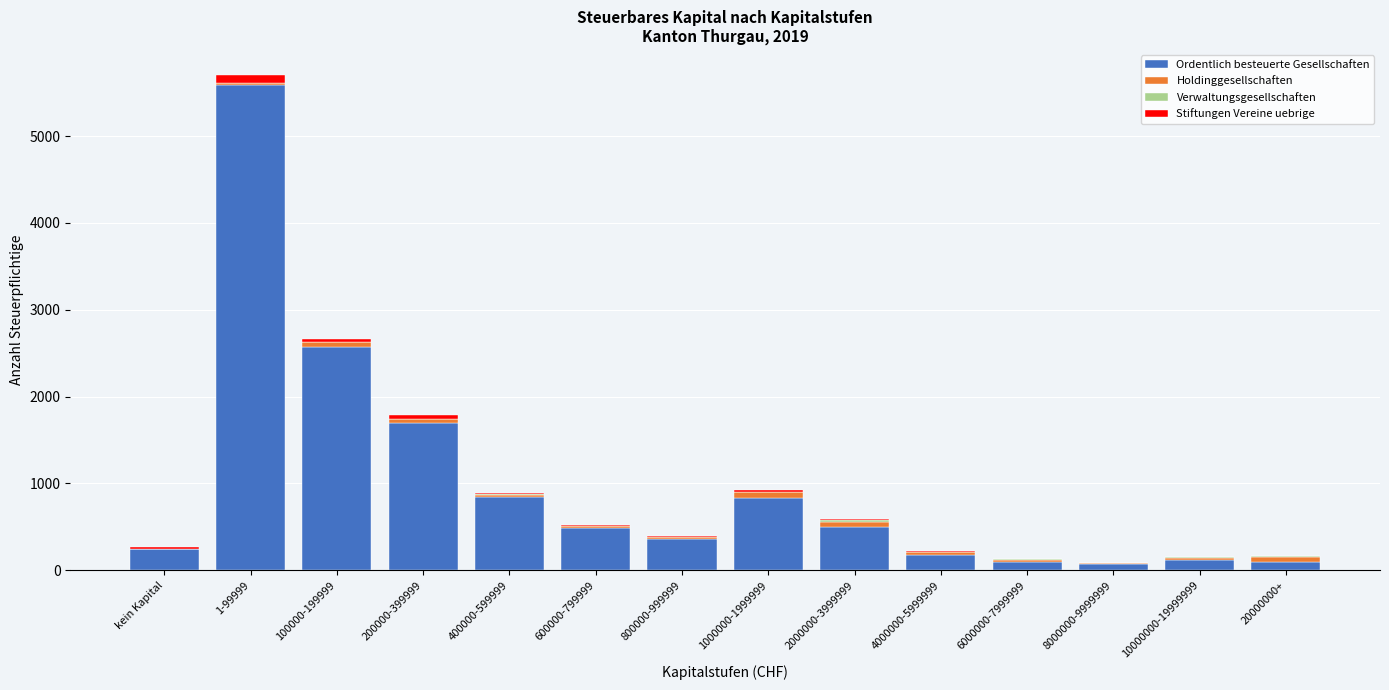

At which category is the sum across all series the highest?

1-99999